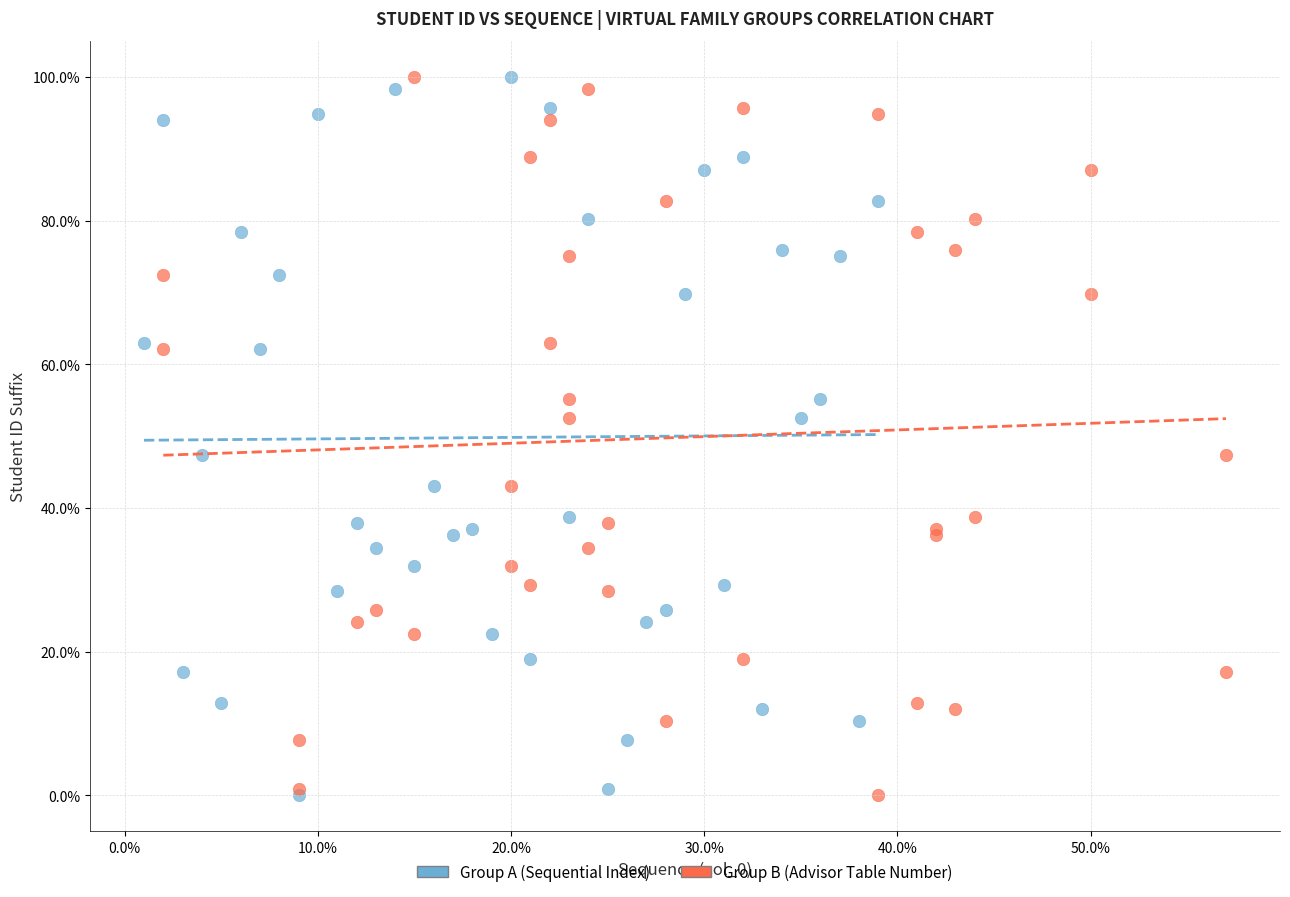

What are all the series names shown in the legend?

Group A (Sequential Index), Group B (Advisor Table Number)